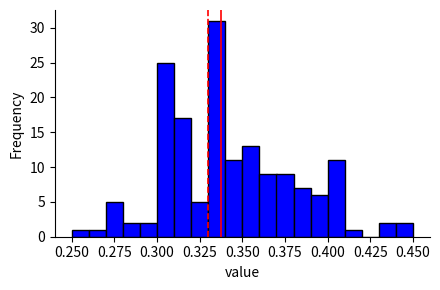

Around what value on the x-axis is the tallest bar? Give the approximate position of its centre, as read against the axis.

0.335